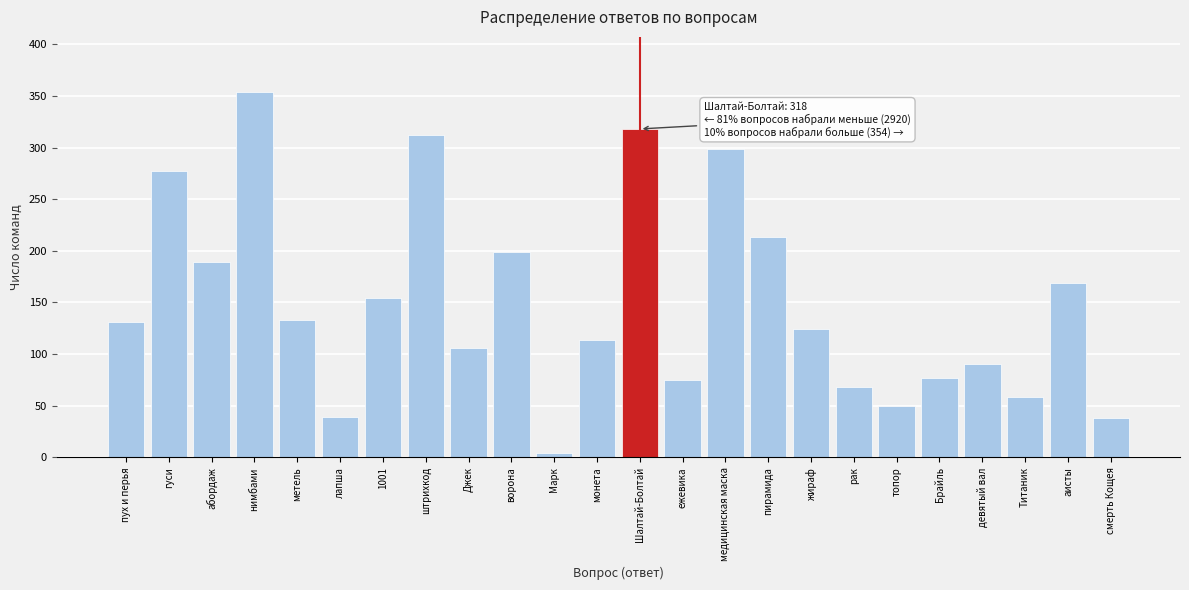

What is the value of the 19th bar from the left?

50